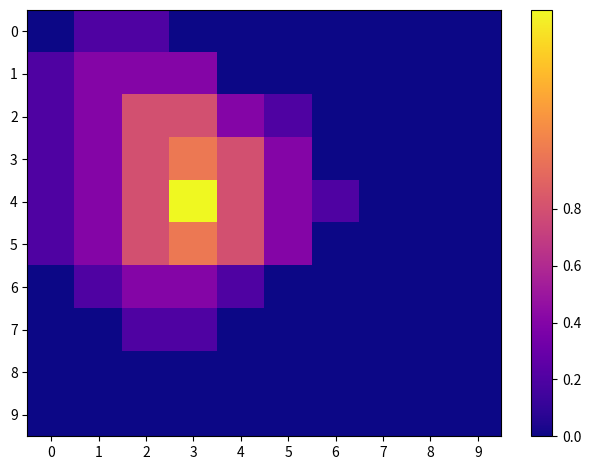

Which series has the widest spread of values?

4